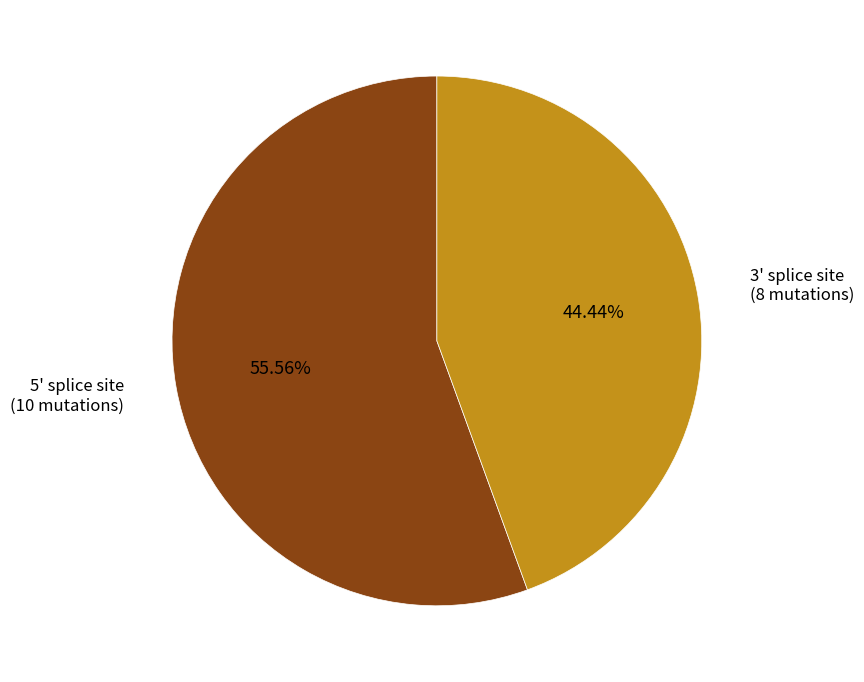

How many segments does this pie chart have?

2